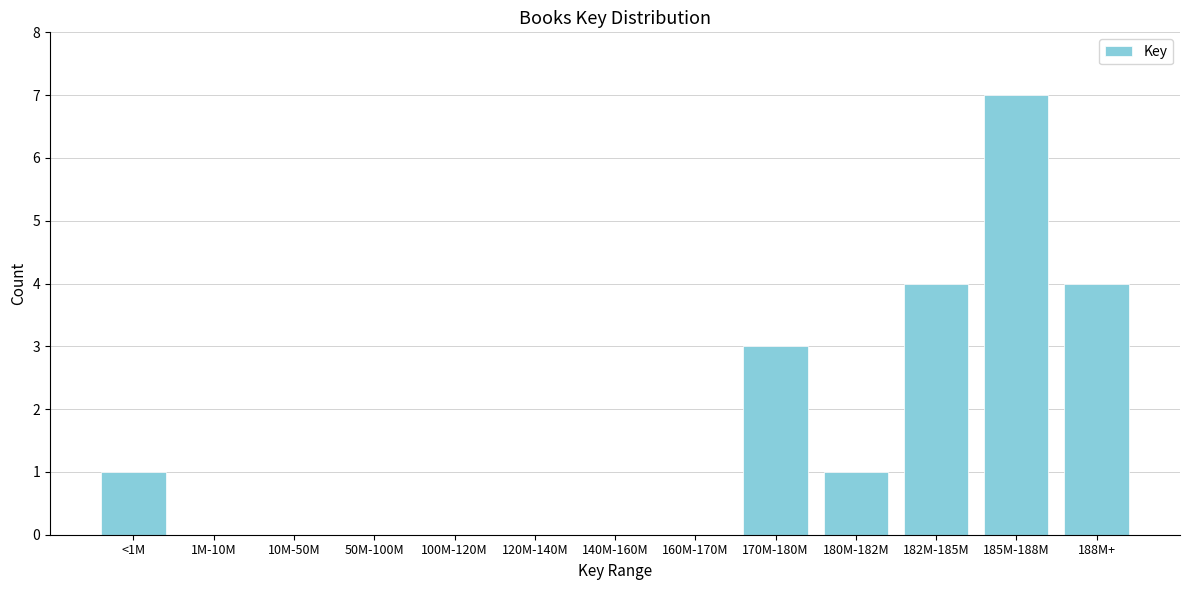

Reading left to right, extract all data points from this chart.

<1M=1	1M-10M=0	10M-50M=0	50M-100M=0	100M-120M=0	120M-140M=0	140M-160M=0	160M-170M=0	170M-180M=3	180M-182M=1	182M-185M=4	185M-188M=7	188M+=4